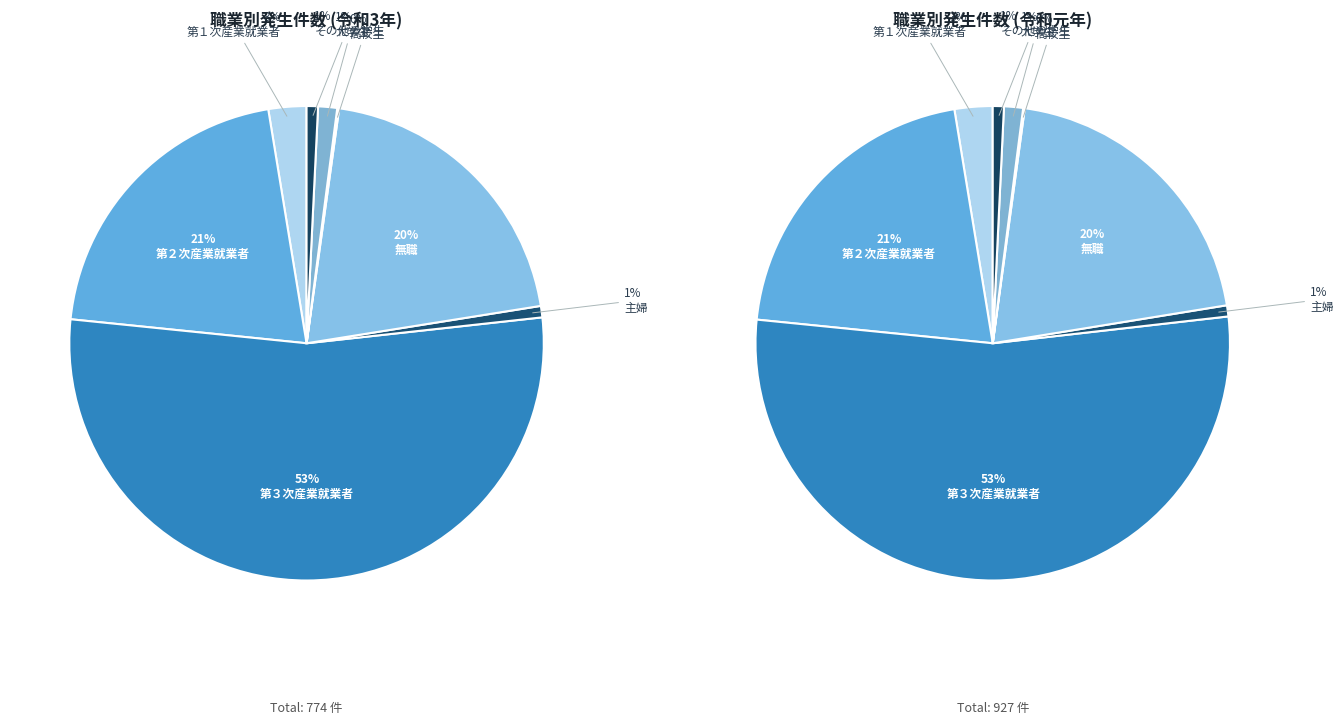

Between 第３次産業就業者 and 高校生, which is larger?

第３次産業就業者